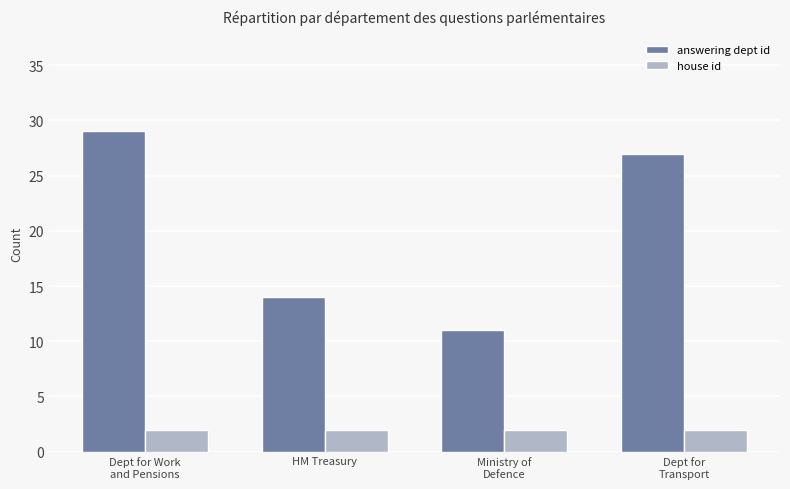

Are the bars horizontal?

No